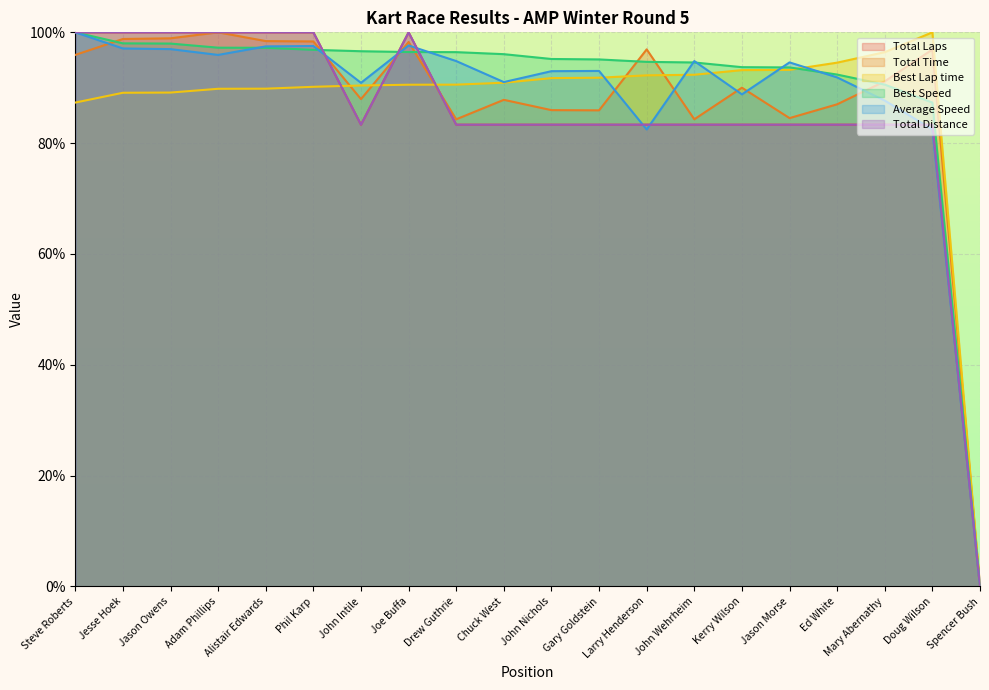

Rank the series by their maximum value, from highest to lowest.

Total Laps, Total Time, Best Lap time, Best Speed, Average Speed, Total Distance